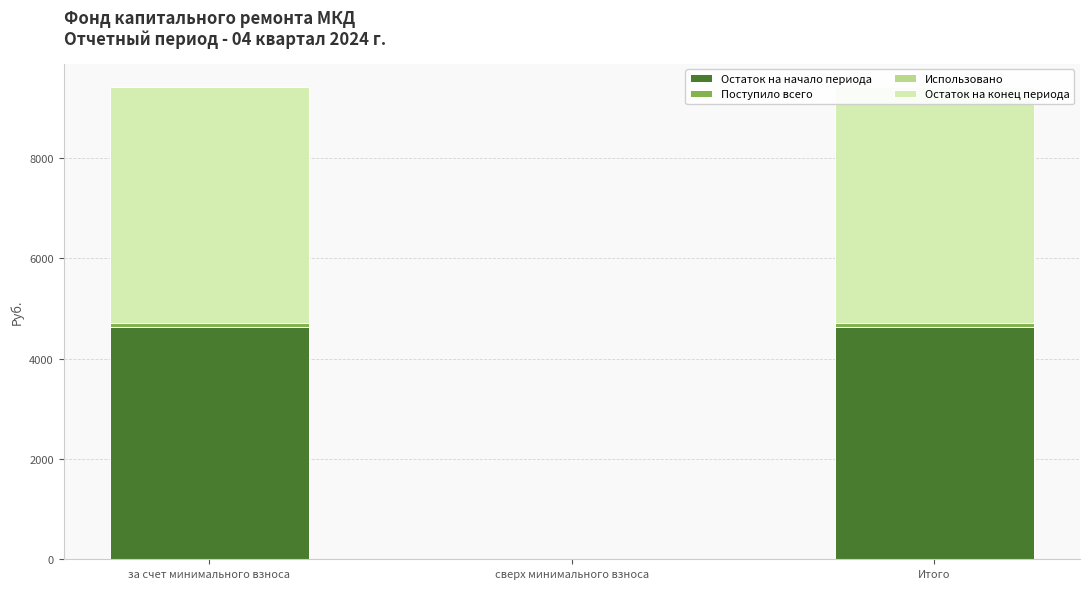

Which category has the highest value in the Использовано series?

за счет минимального взноса